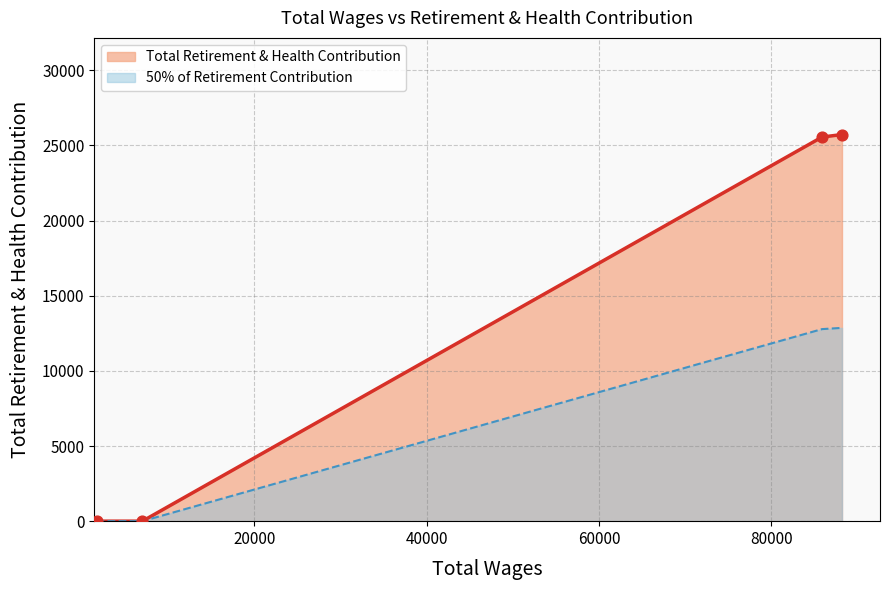

Between 1704.0 and 7027.2, which is larger?

1704.0